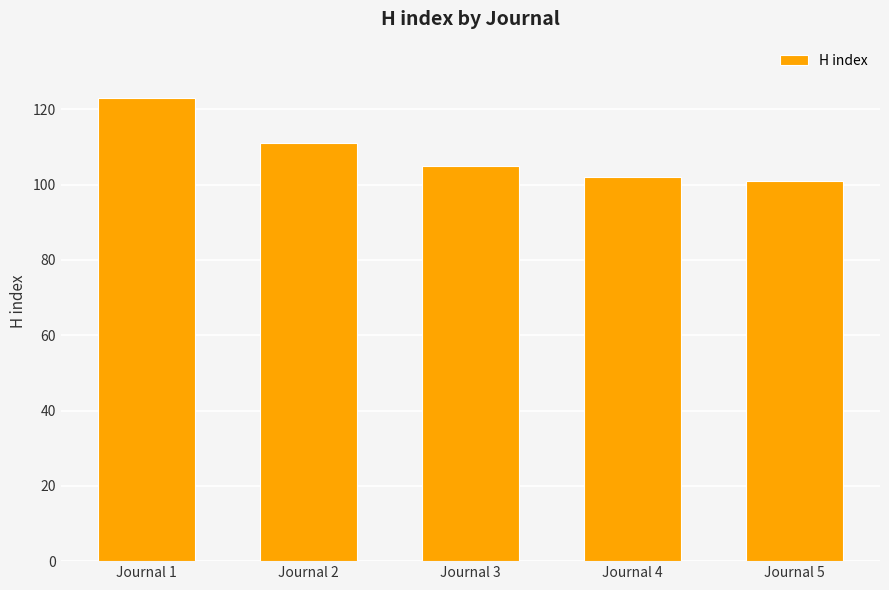

How many data points are less than 105?

2